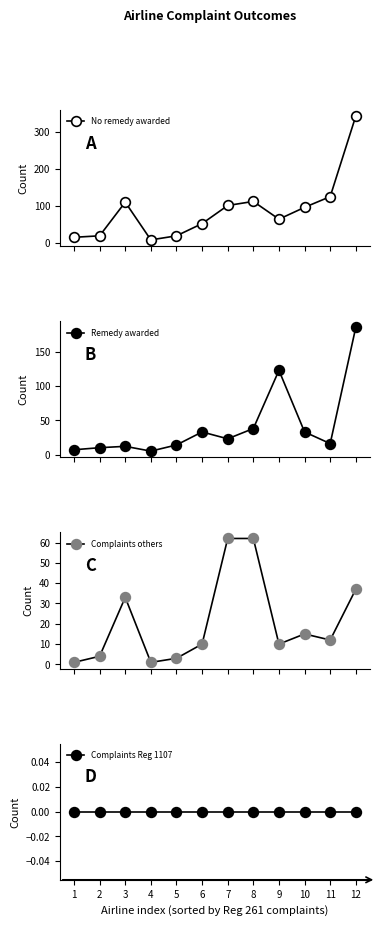

What is the total value across all series at 7?

187